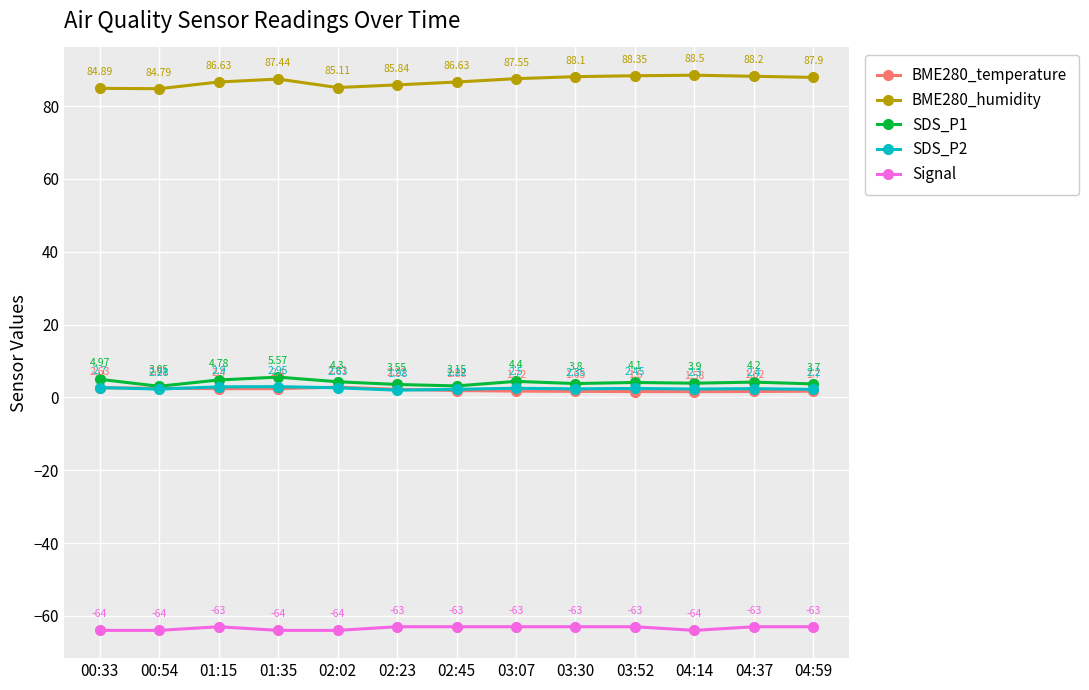

At which category is the sum across all series the highest?

01:35